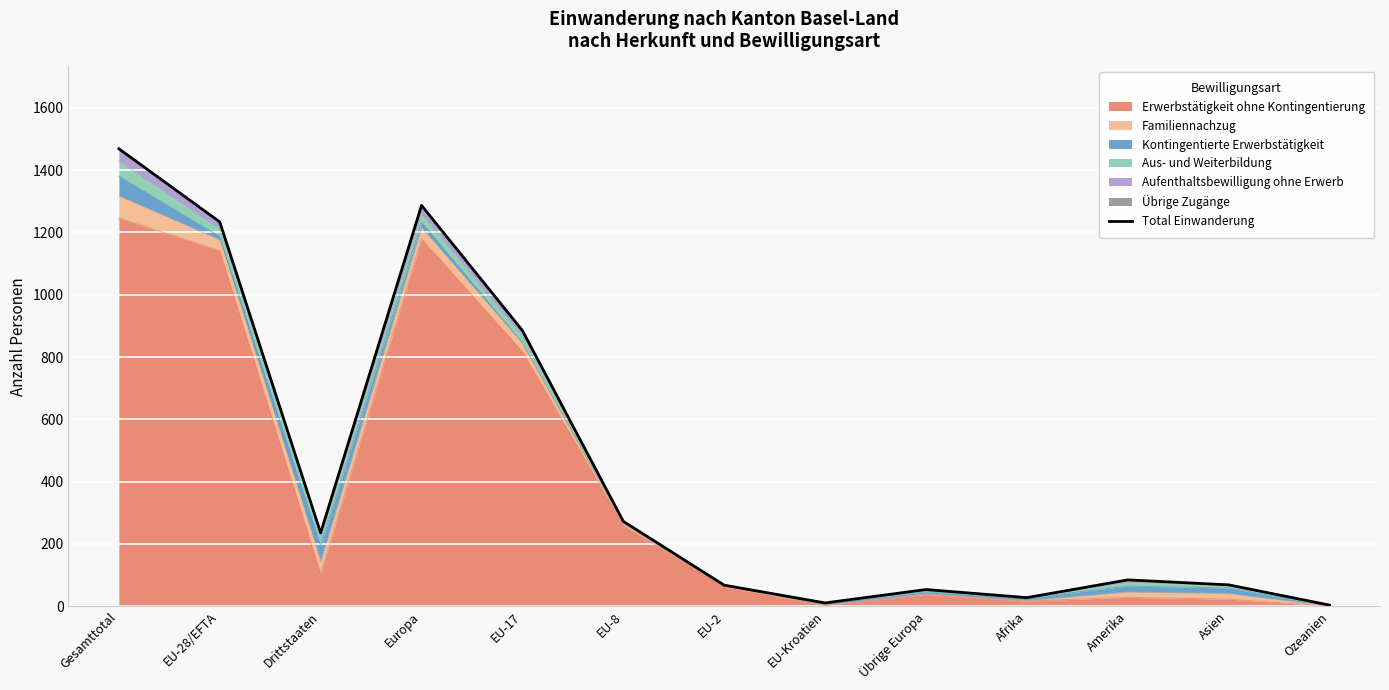

Reading left to right, transcribe all the data shown in this chart.

Gesamttotal=1469	EU-28/EFTA=1234	Drittstaaten=235	Europa=1287	EU-17=885	EU-8=272	EU-2=67	EU-Kroatien=10	Übrige Europa=53	Afrika=27	Amerika=84	Asien=68	Ozeanien=3